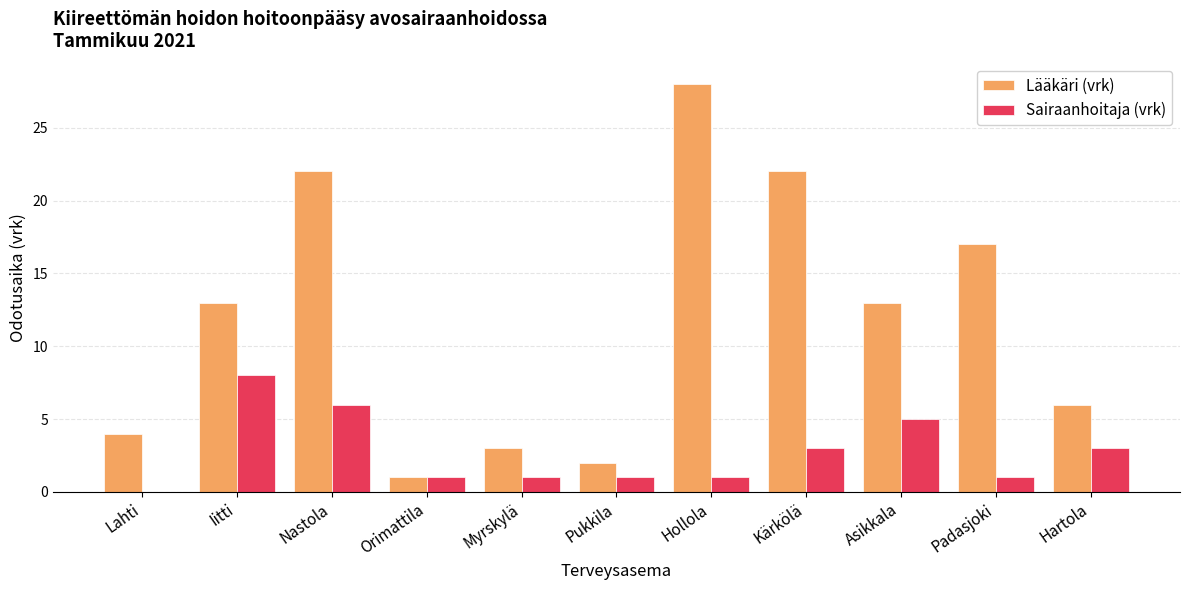

True or false: Lääkäri (vrk) has a value of 1 at Myrskylä.

False